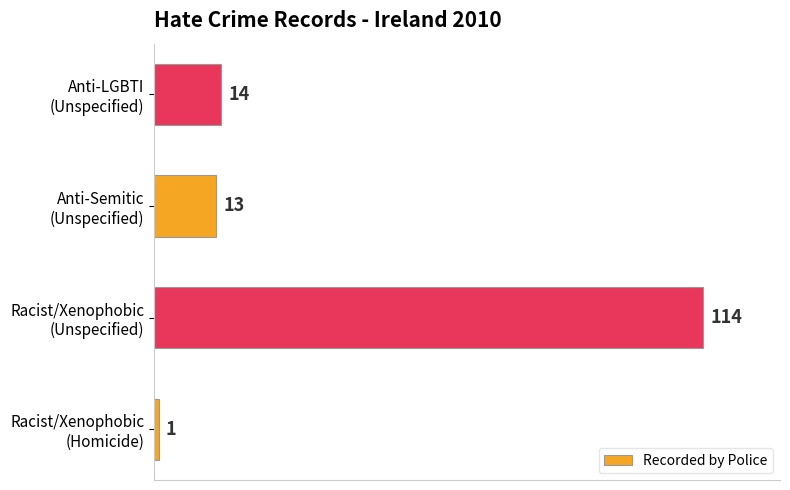

Where is the data nearest to the value 57?

Anti-LGBTI
(Unspecified)